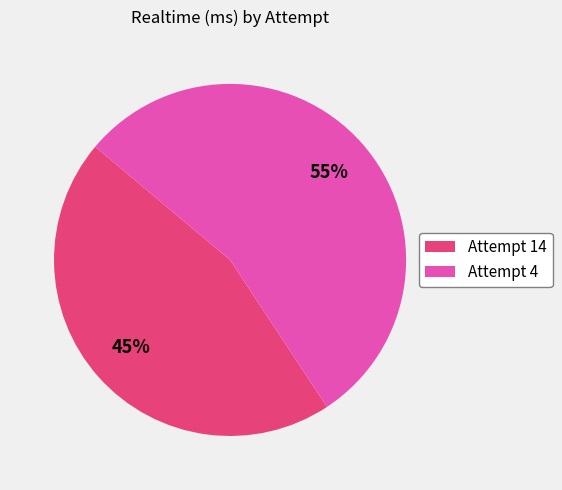

Is the sum of Attempt 14 and Attempt 4 greater than half?

Yes